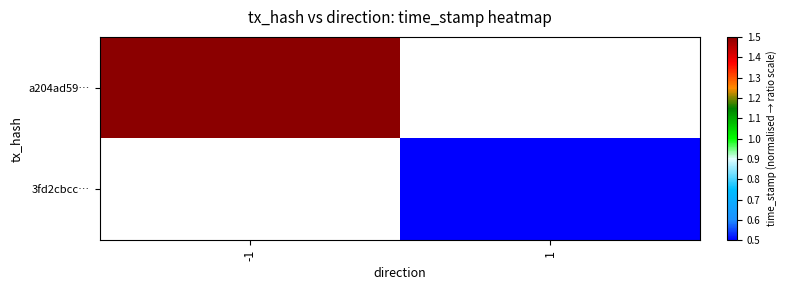

At which label does a204ad59… reach its peak?

-1